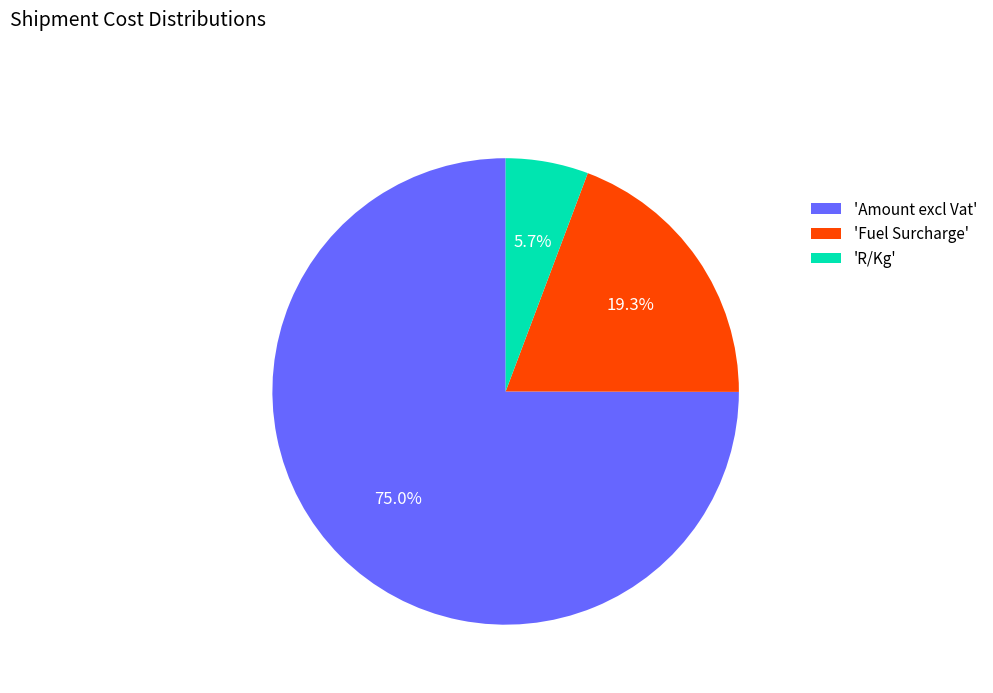

Count the number of slices in the pie.

3